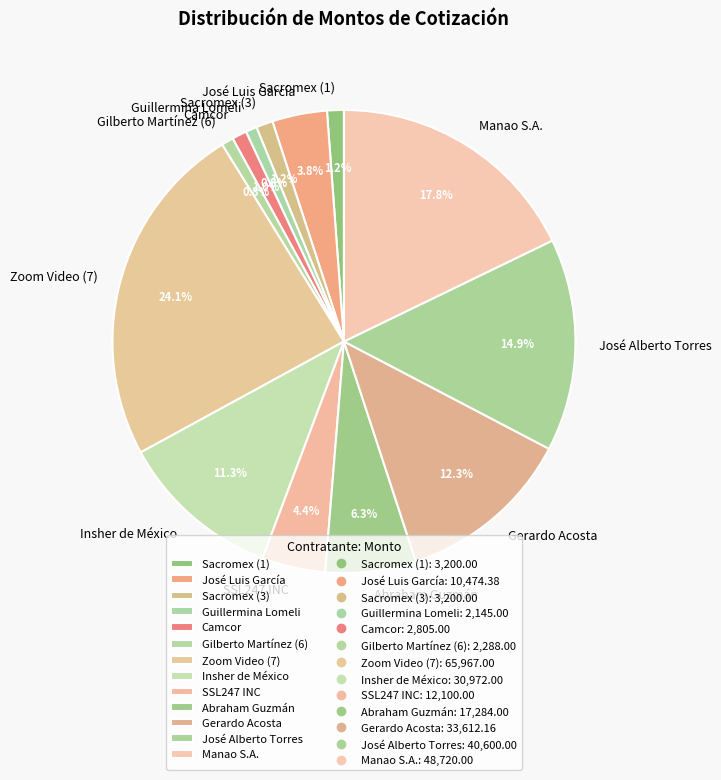

What is the largest slice in the pie chart?

Zoom Video (7)